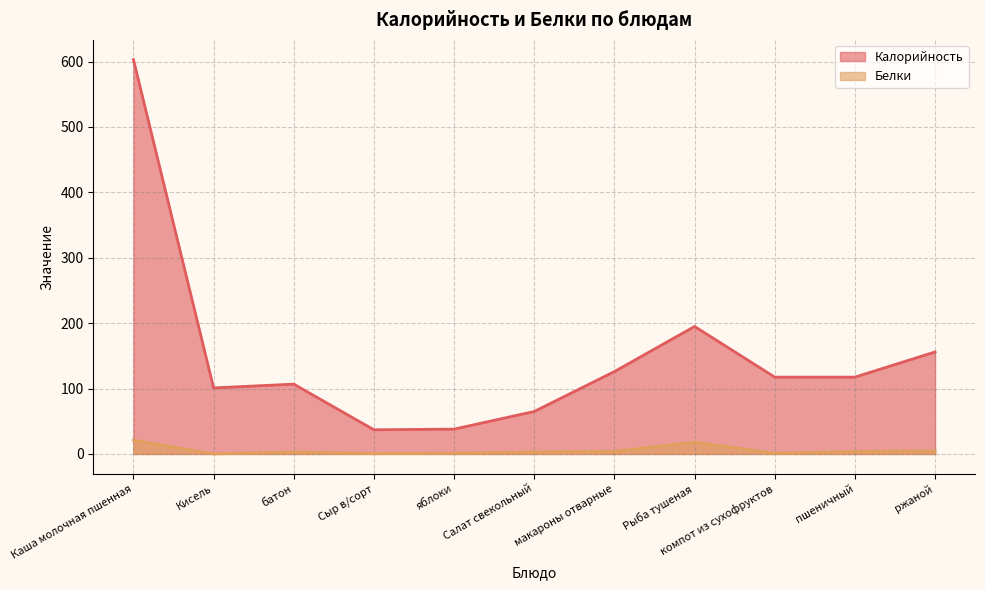

What is the smallest value displayed?

0.1